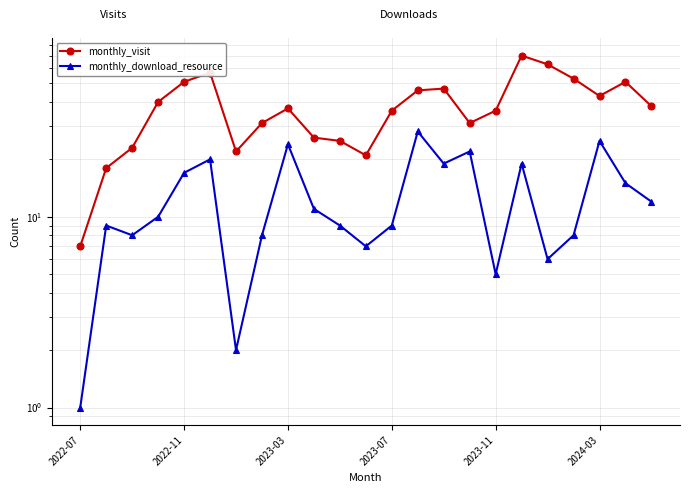

Count the number of categories in the chart.

23